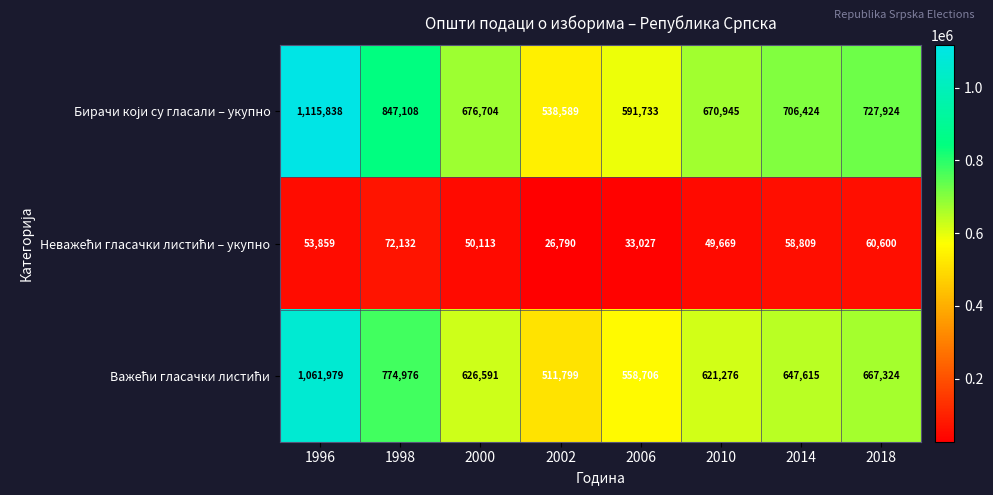

At which category does the chart reach its peak across all series?

1996